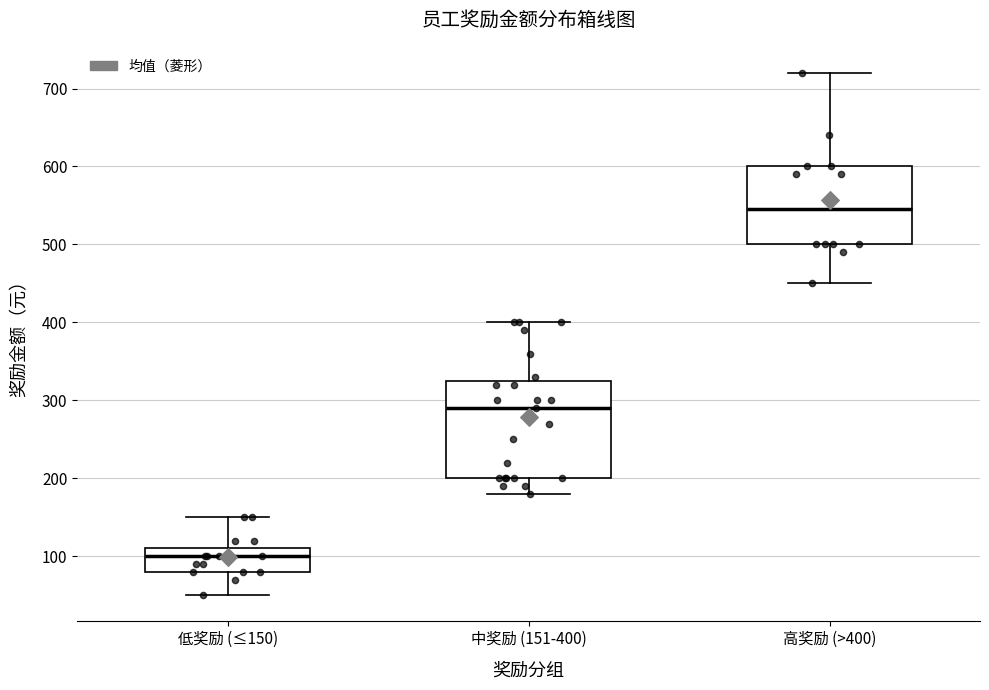

Where does the median line of the box for 低奖励 (≤150) sit on the y-axis? The values are not printed on the chart, so give them approximately, as read against the axis.

100